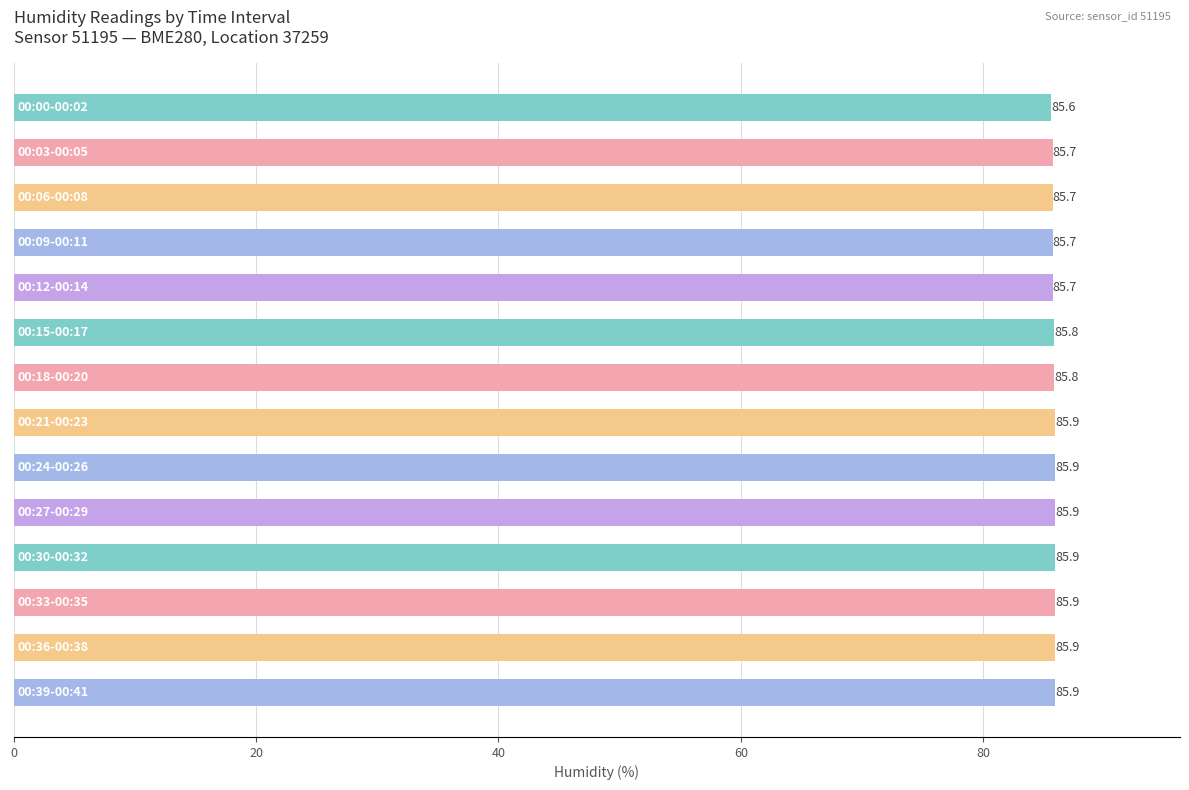

What is the greatest value displayed?

85.9